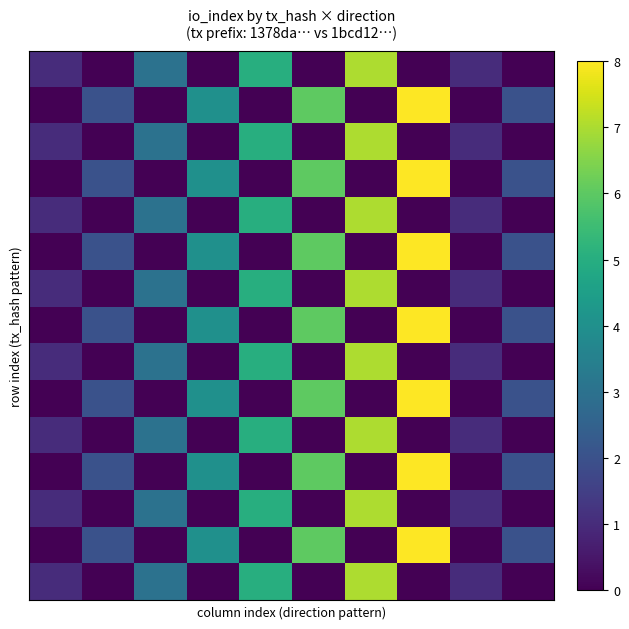

What is the maximum value shown in the chart?

8